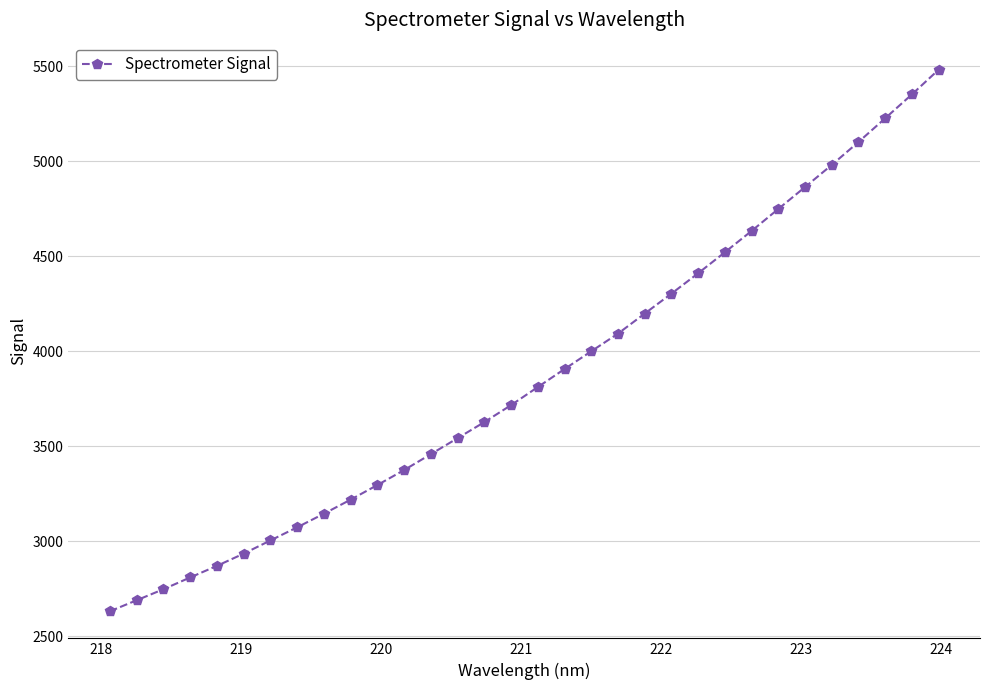

What is the difference between the maximum and minimum values?

2852.1